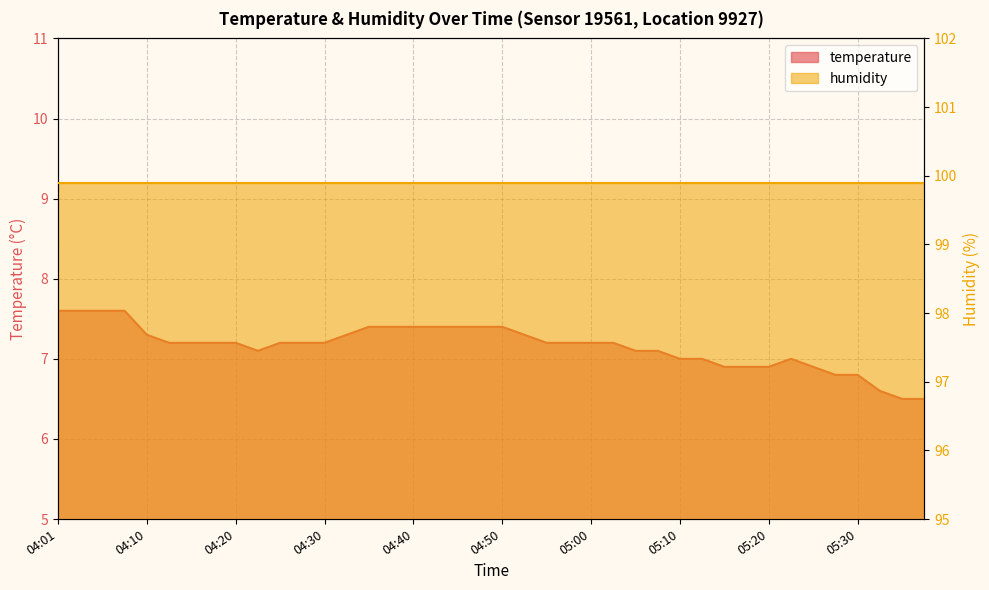

At which label does the data first exceed 7?

04:01